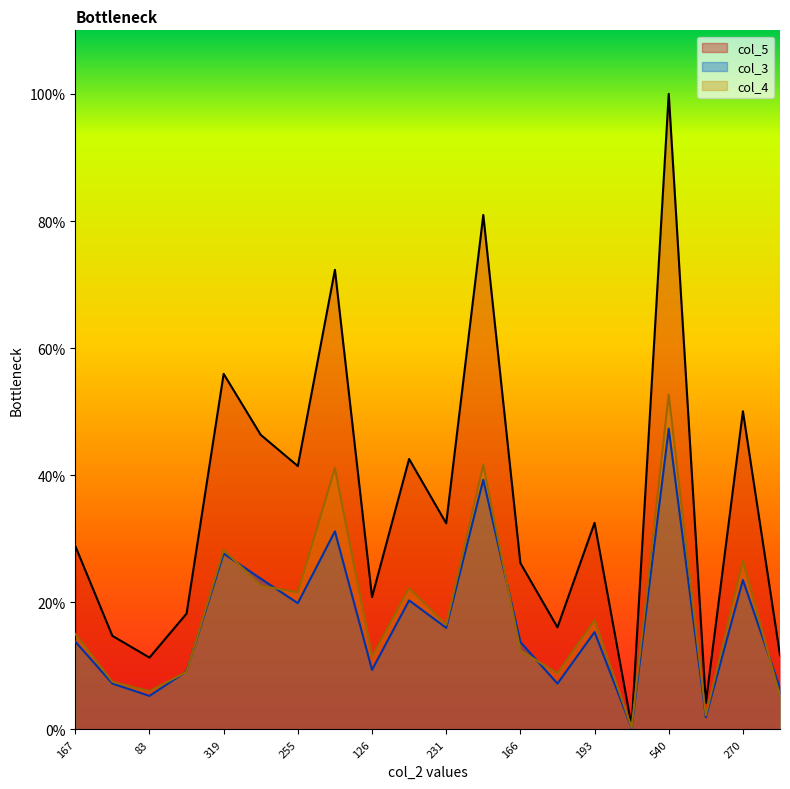

True or false: col_5 and col_3 intersect in this chart.

False